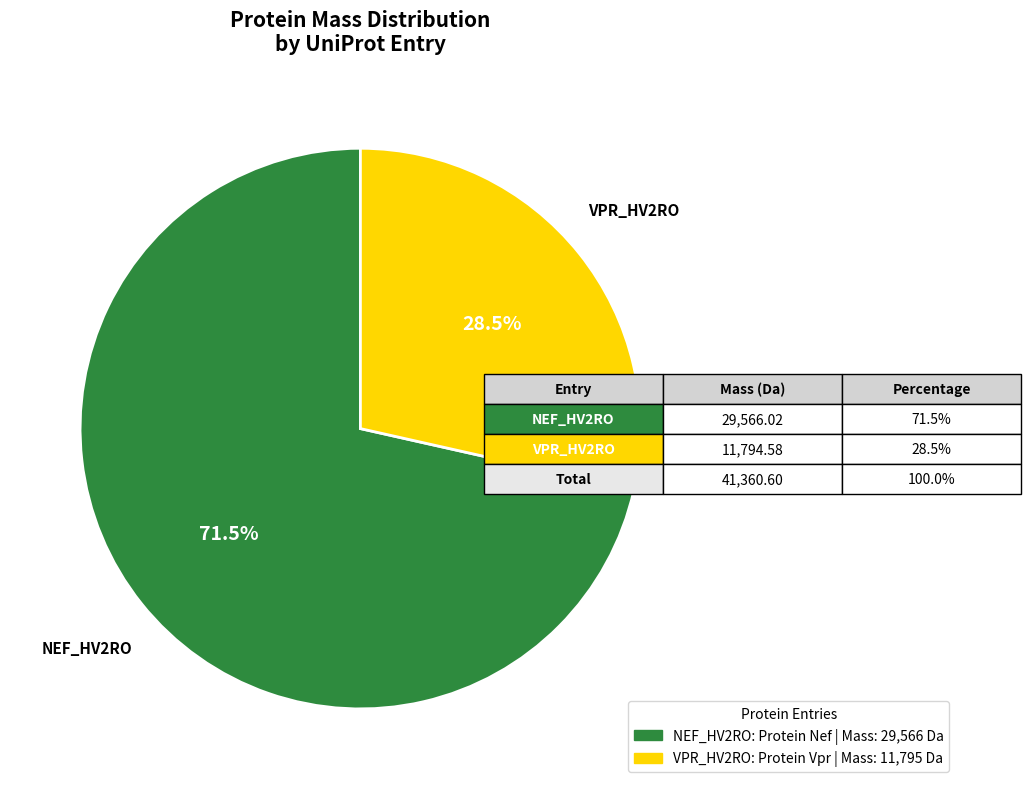

Combined, do VPR_HV2RO and NEF_HV2RO account for over 50%?

Yes